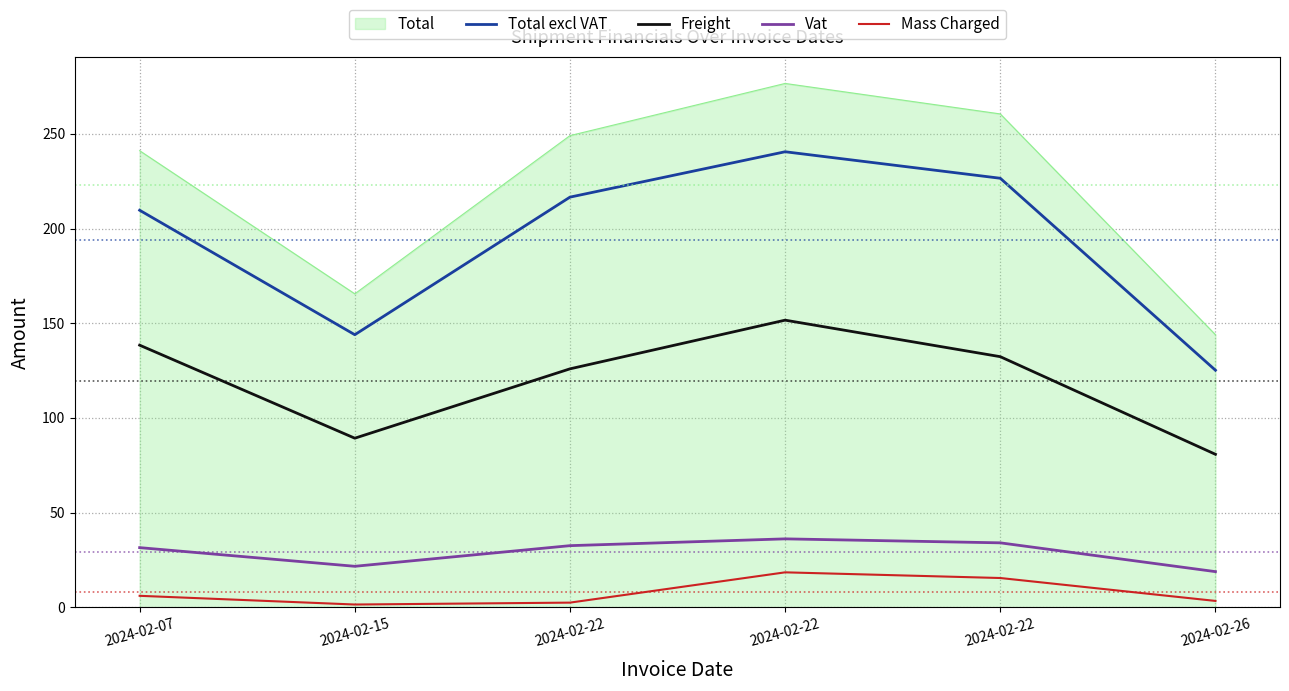

In Total excl VAT, how many points are lower than both neighbors (excluding endpoints)?

1